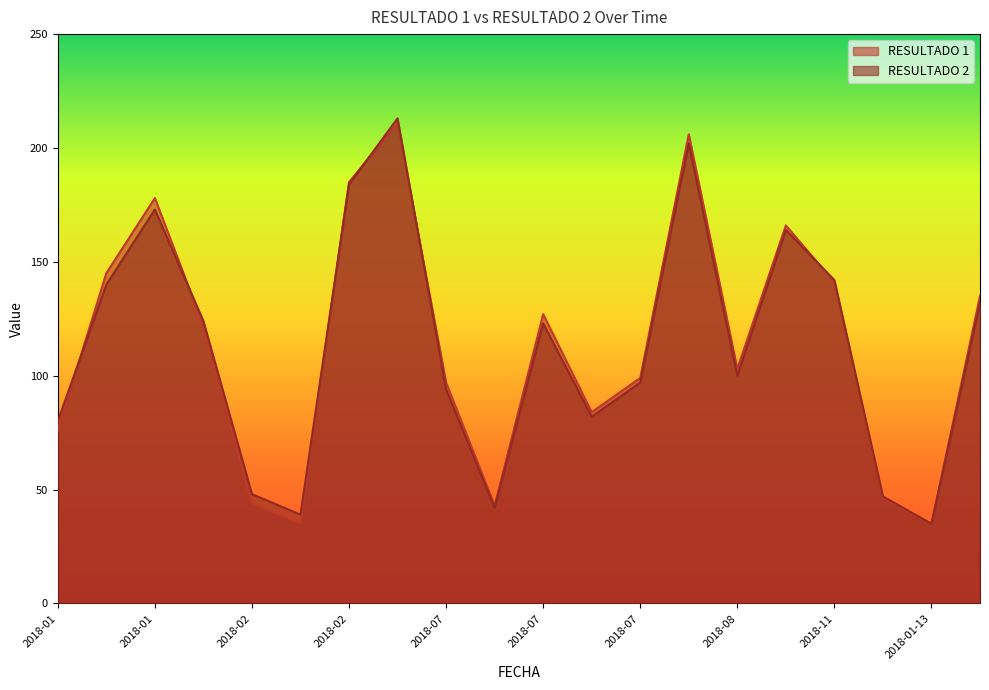

How many lines are shown in the chart?

2